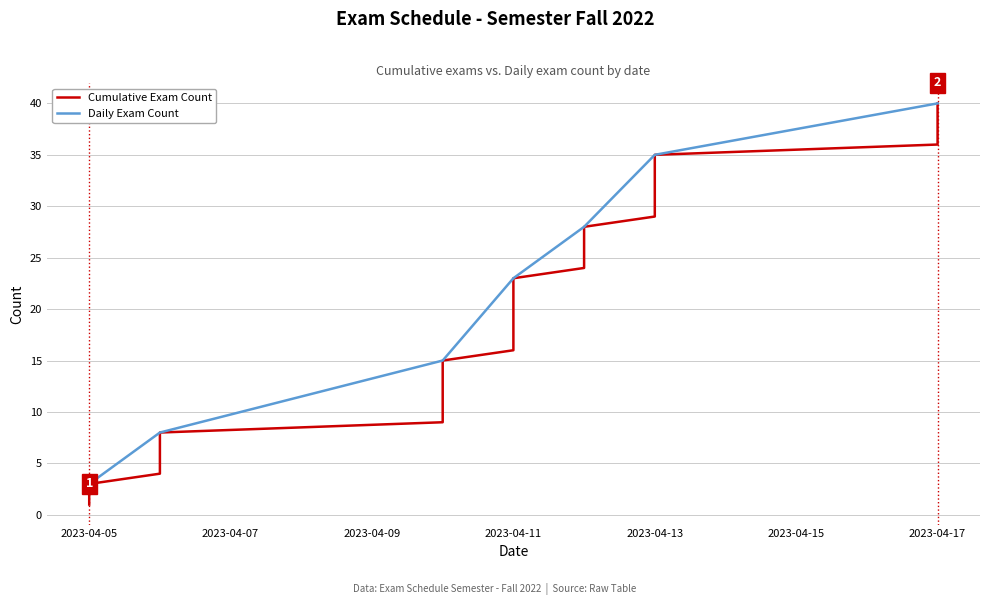

At which label is Daily Exam Count closest to 21?

2023-04-11